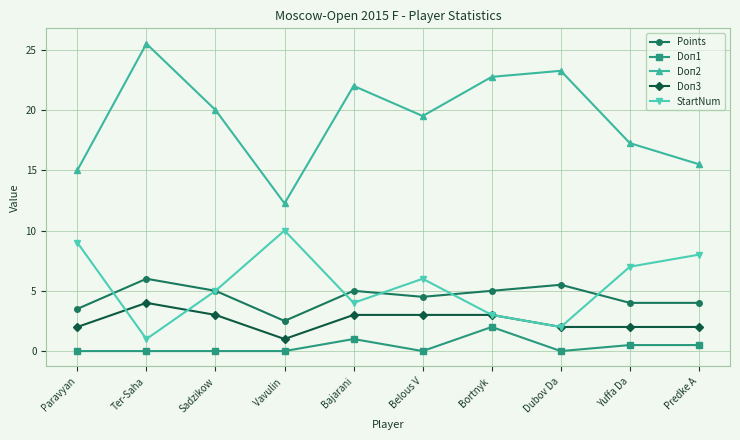

What is the label of the 9th point from the right?

Ter-Saha